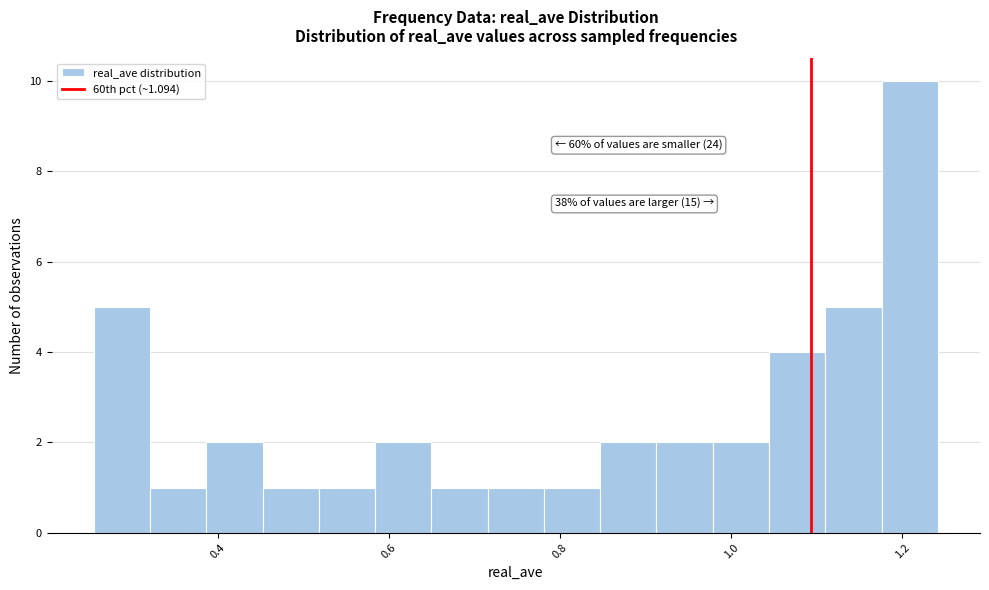

Read against the x-axis, roughly where is the centre of the tallest bar?

1.20